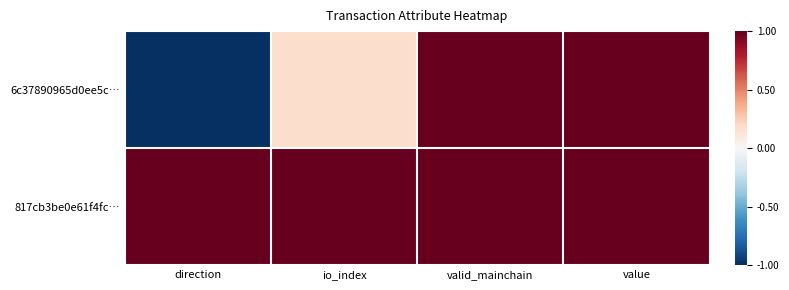

Rank the series by their average value, from lowest to highest.

6c37890965d0ee5c…, 817cb3be0e61f4fc…